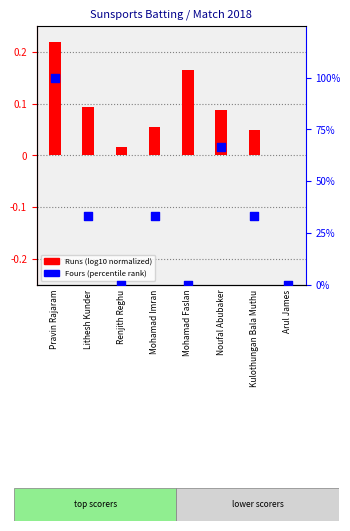

Which series reaches the maximum Y coordinate?

Fours (% rank)